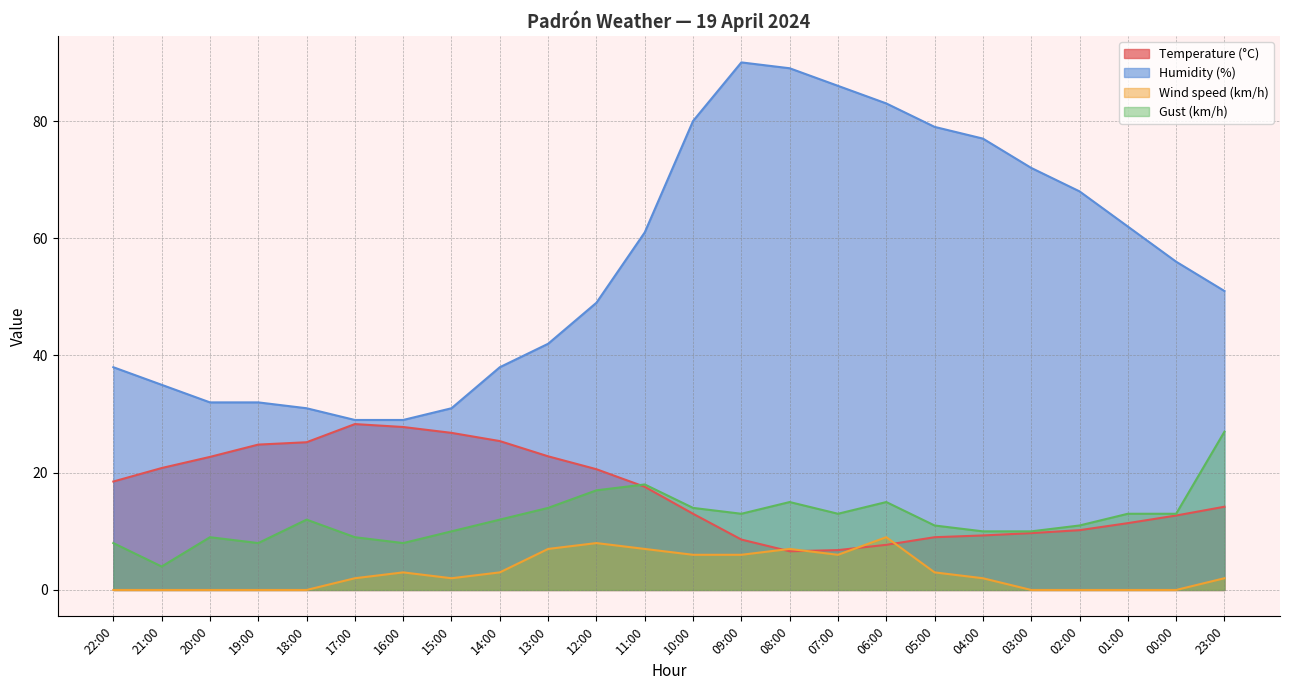

Count the number of data series in this chart.

4